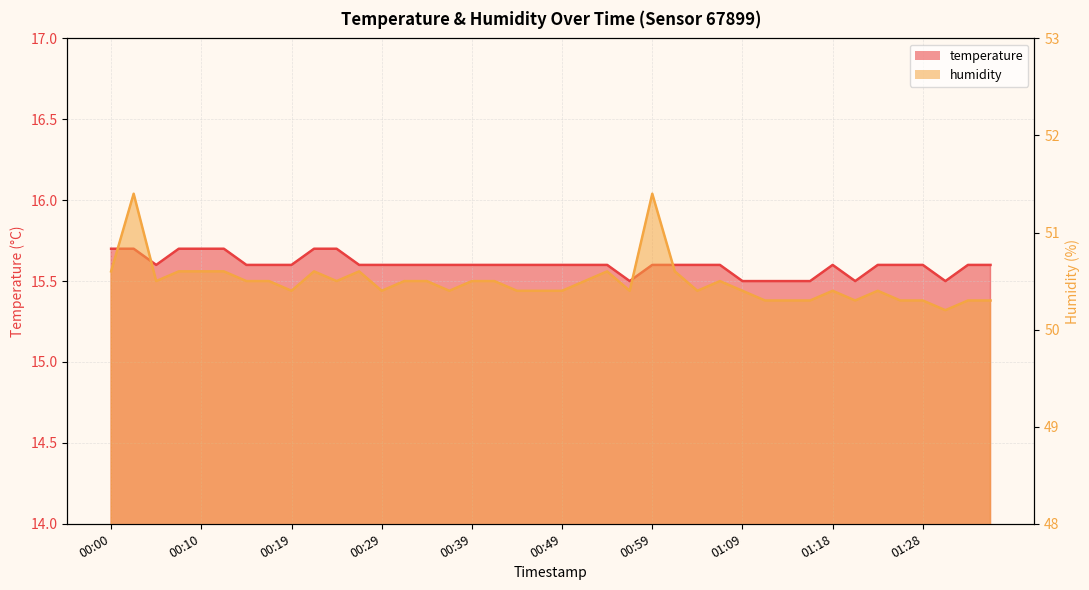

Is it true that temperature equals 15.7 at 2023-02-01T00:24?

True